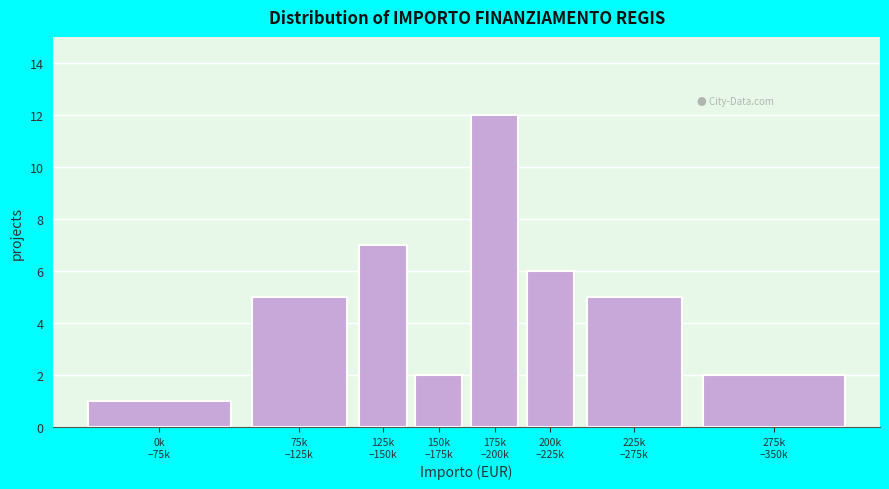

Reading left to right, transcribe all the data shown in this chart.

1	5	7	2	12	6	5	2